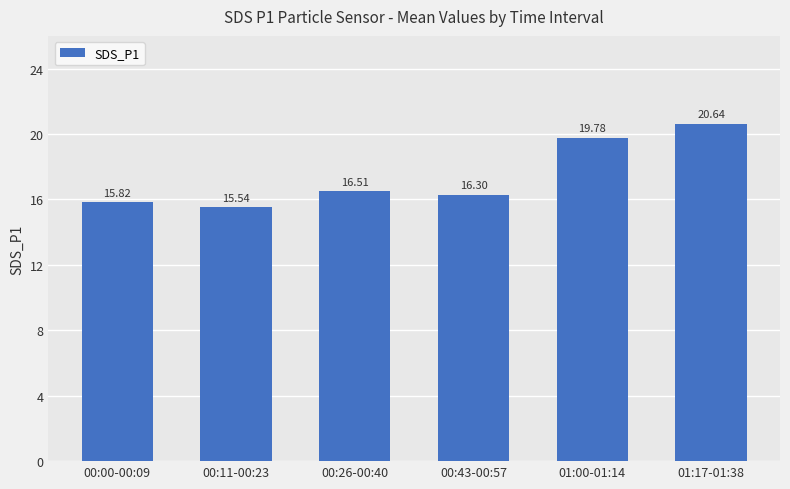

What is the change in value from 01:00-01:14 to 01:17-01:38?

+0.9